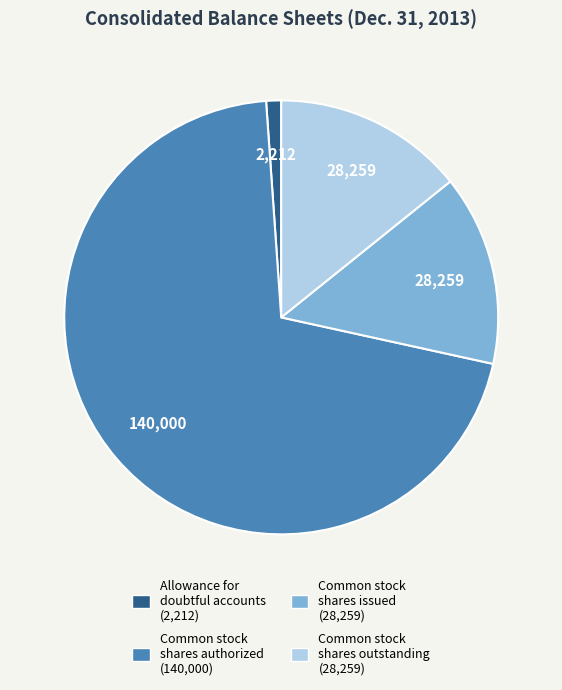

True or false: Common stock shares outstanding accounts for 27% of the total.

False